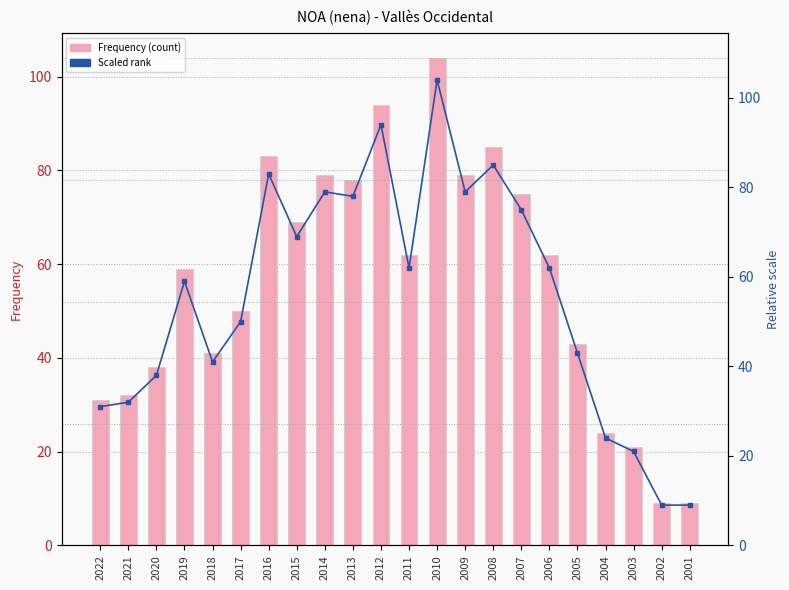

Are the bars horizontal?

No